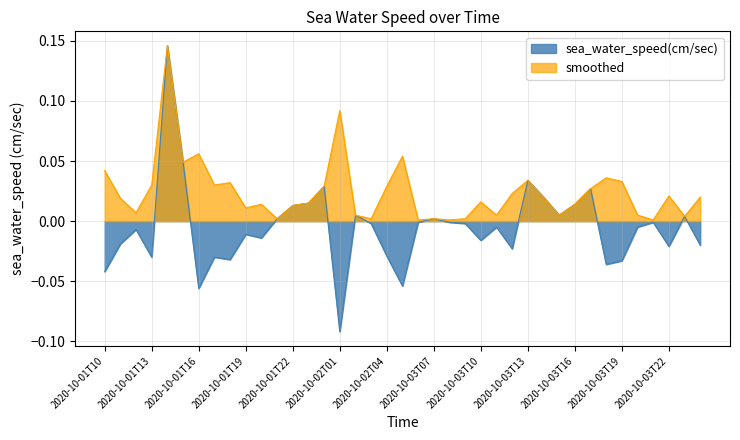

At which category does smoothed reach its first local valley?

2020-10-01T12